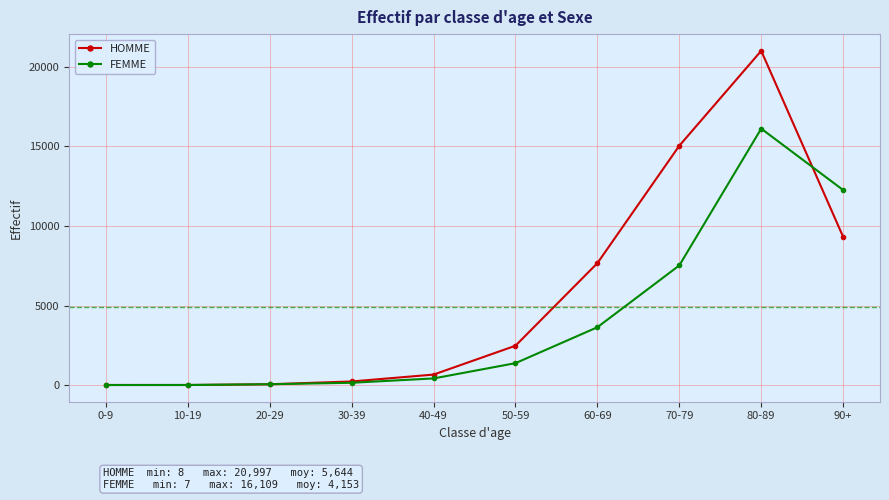

Between 0-9 and 60-69, which series saw the biggest shift?

HOMME